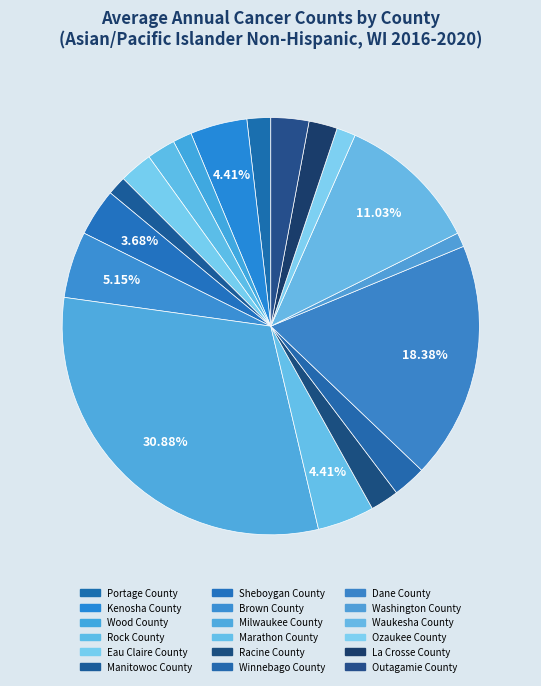

Does Waukesha County account for over 50% of the chart?

No